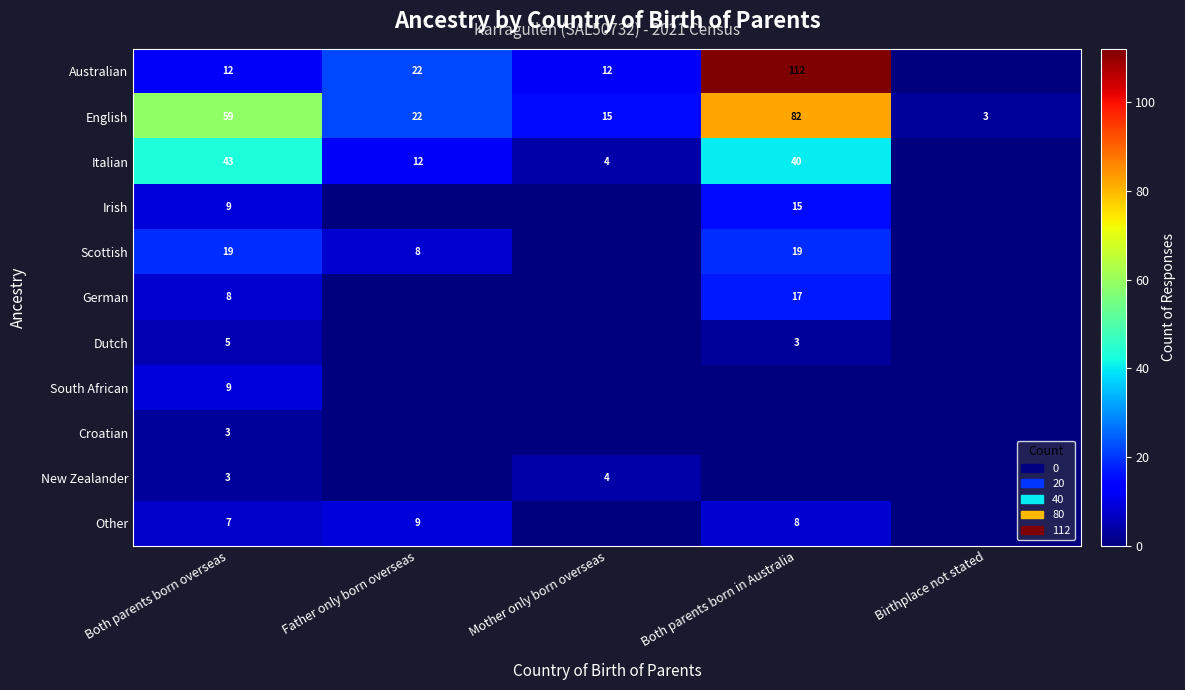

List the labels in order of English value, largest first.

Both parents born in Australia, Both parents born overseas, Father only born overseas, Mother only born overseas, Birthplace not stated